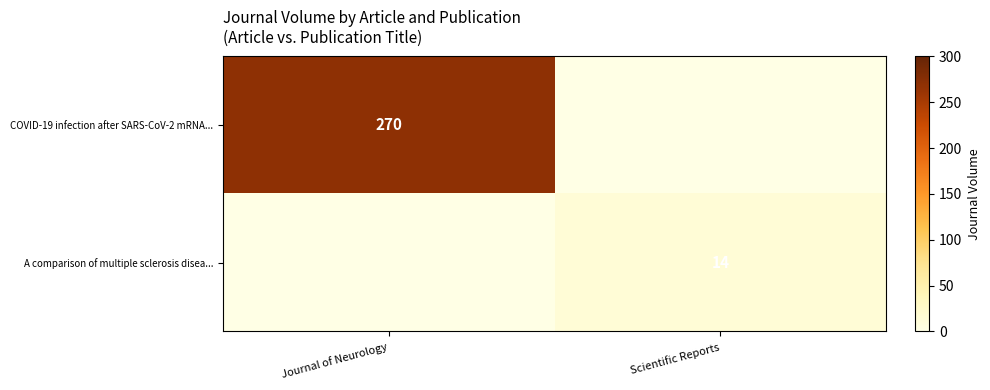

The value of COVID-19 infection after SARS-CoV-2 mRNA... at Journal of Neurology is 270. True or false?

True